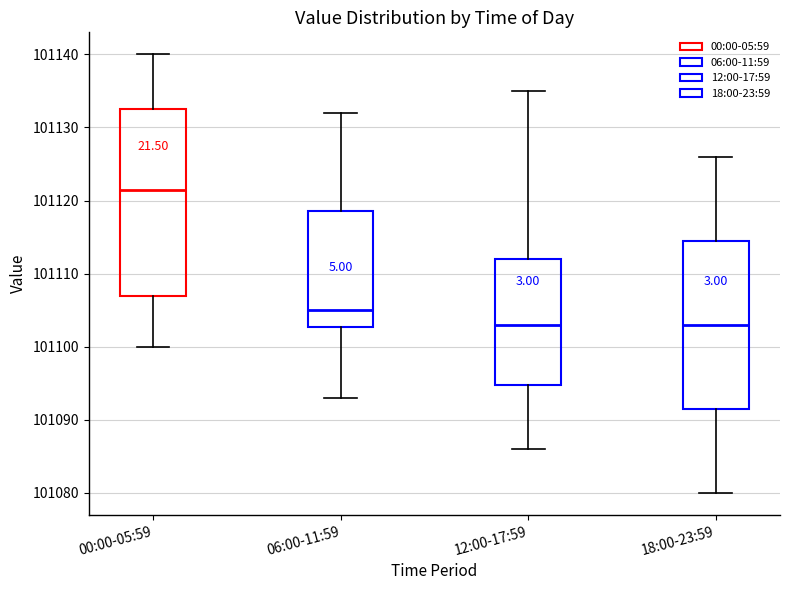

Reading left to right, transcribe this box plot: for each box, give where its median line is, the range the box spans, and where its two whiskers end, as read against the y-axis. The values are not printed on the chart, so give them approximately, as read against the axis.

00:00-05:59: median 101122, box 101107 to 101133, whiskers 101100 to 101140
06:00-11:59: median 101105, box 101103 to 101119, whiskers 101093 to 101132
12:00-17:59: median 101103, box 101095 to 101112, whiskers 101086 to 101135
18:00-23:59: median 101103, box 101092 to 101115, whiskers 101080 to 101126